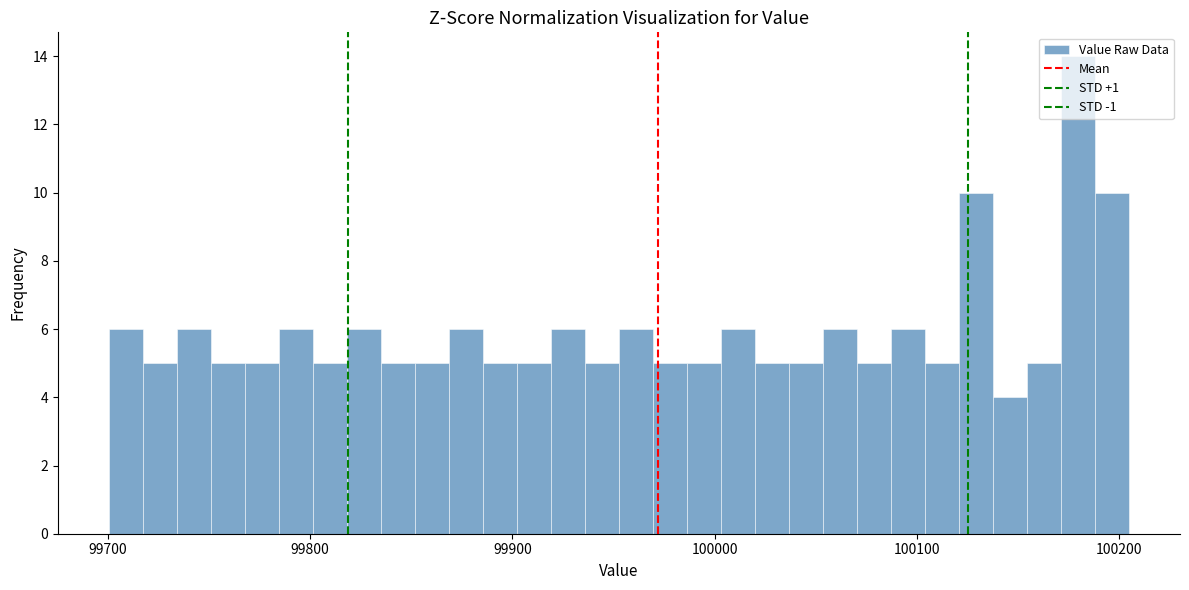

Around what value on the x-axis is the tallest bar? Give the approximate position of its centre, as read against the axis.

100180